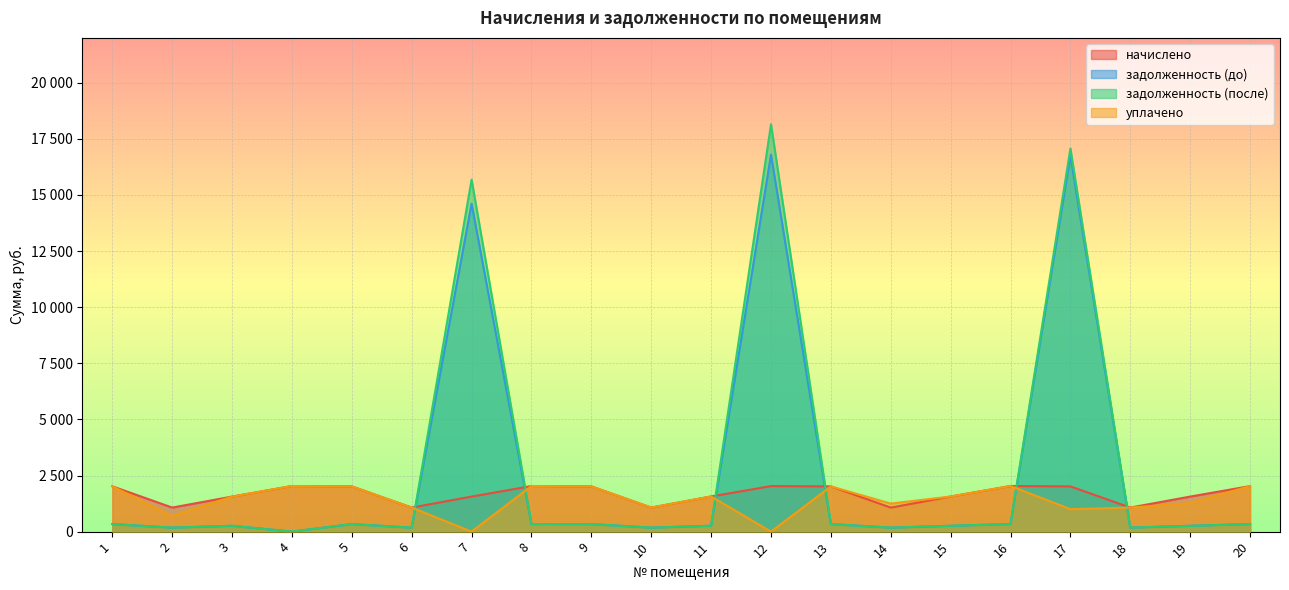

What is the highest value of the уплачено series?

2033.0